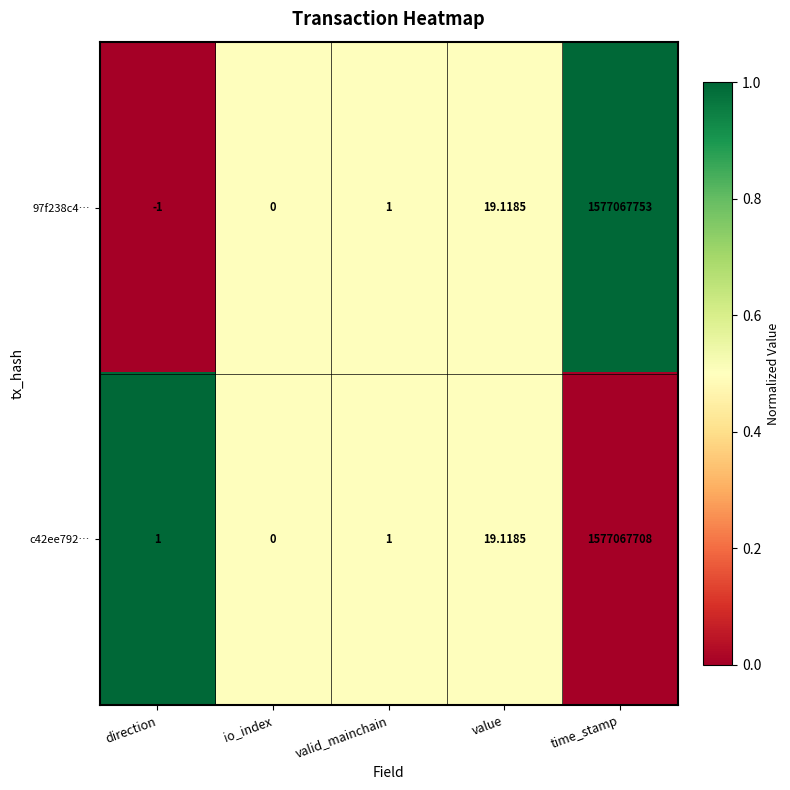

Is the value of 97f238c4… at direction greater than the value of c42ee792… at value?

No